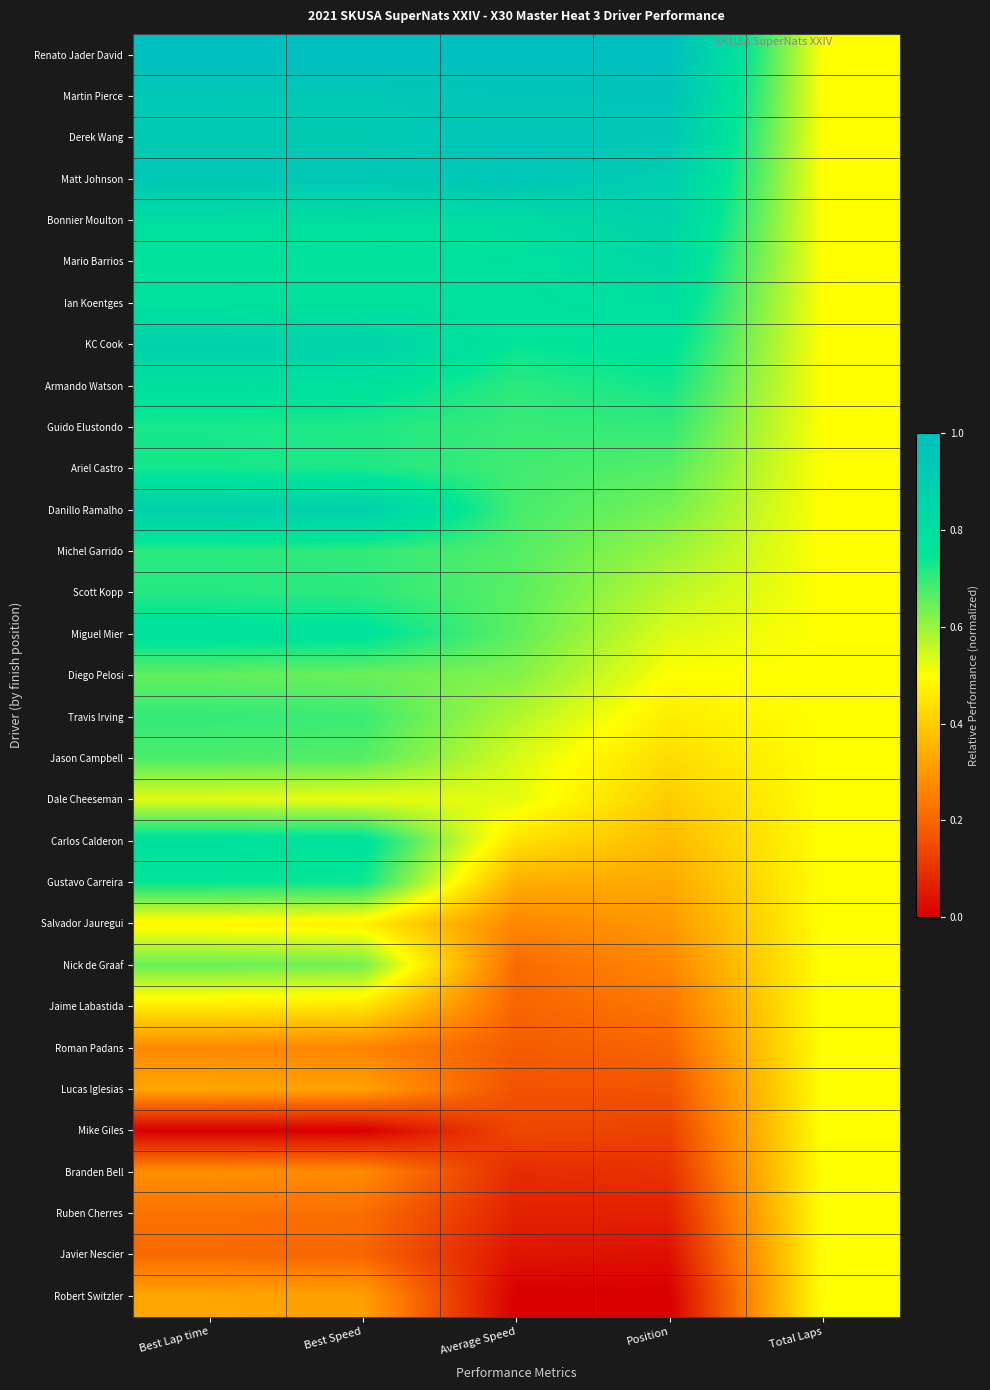

At Position, list the series in order from smallest to largest.

Robert Switzler, Javier Nescier, Ruben Cherres, Branden Bell, Mike Giles, Lucas Iglesias, Roman Padans, Jaime Labastida, Nick de Graaf, Salvador Jauregui, Gustavo Carreira, Carlos Calderon, Dale Cheeseman, Jason Campbell, Travis Irving, Diego Pelosi, Miguel Mier, Scott Kopp, Michel Garrido, Danillo Ramalho, Ariel Castro, Guido Elustondo, Armando Watson, KC Cook, Ian Koentges, Mario Barrios, Bonnier Moulton, Matt Johnson, Derek Wang, Martin Pierce, Renato Jader David